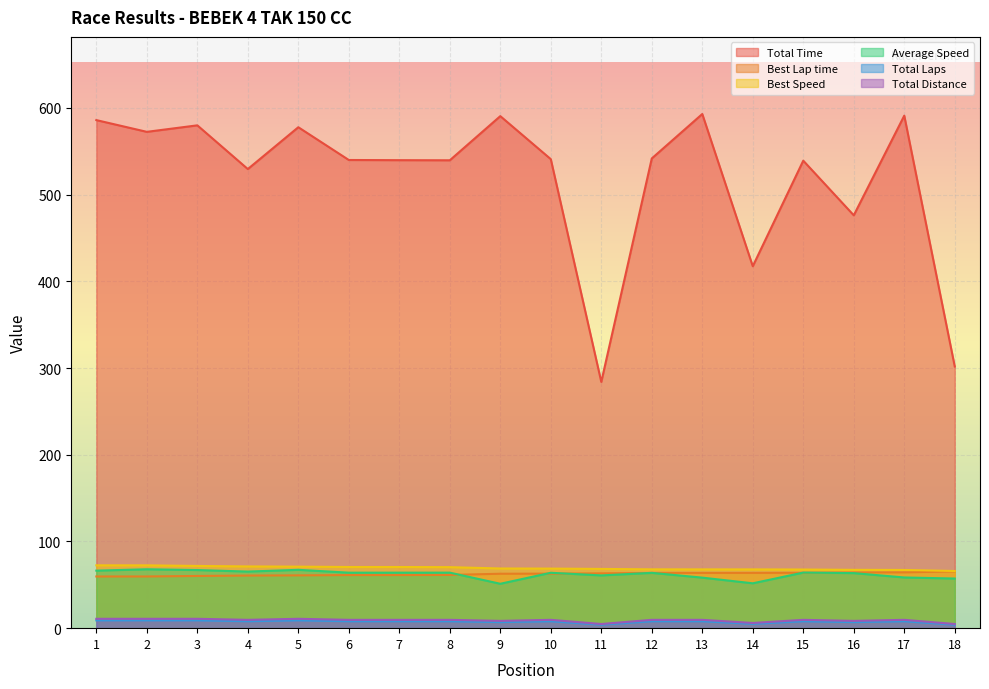

Reading left to right, transcribe all the data shown in this chart.

Total Time: 586.0	572.4	579.9	529.5	577.8	540.0	539.8	539.6	590.5	540.9	284.0	541.8	593.0	417.4	539.2	476.2	591.1	301.8
Best Lap time: 59.6	59.6	60.2	60.7	60.9	61.2	61.2	61.4	62.8	62.9	63.2	63.7	63.7	63.7	63.9	64.2	64.4	65.5
Best Speed: 72.5	72.4	71.7	71.2	70.9	70.5	70.5	70.4	68.8	68.7	68.3	67.8	67.8	67.8	67.6	67.3	67.1	65.9
Average Speed: 66.4	67.9	67.0	65.3	67.3	64.0	64.0	64.0	51.2	63.9	60.8	63.8	58.3	51.7	64.1	63.5	58.5	57.3
Total Laps: 9.0	9.0	9.0	8.0	9.0	8.0	8.0	8.0	7.0	8.0	4.0	8.0	8.0	5.0	8.0	7.0	8.0	4.0
Total Distance: 10.8	10.8	10.8	9.6	10.8	9.6	9.6	9.6	8.4	9.6	4.8	9.6	9.6	6.0	9.6	8.4	9.6	4.8